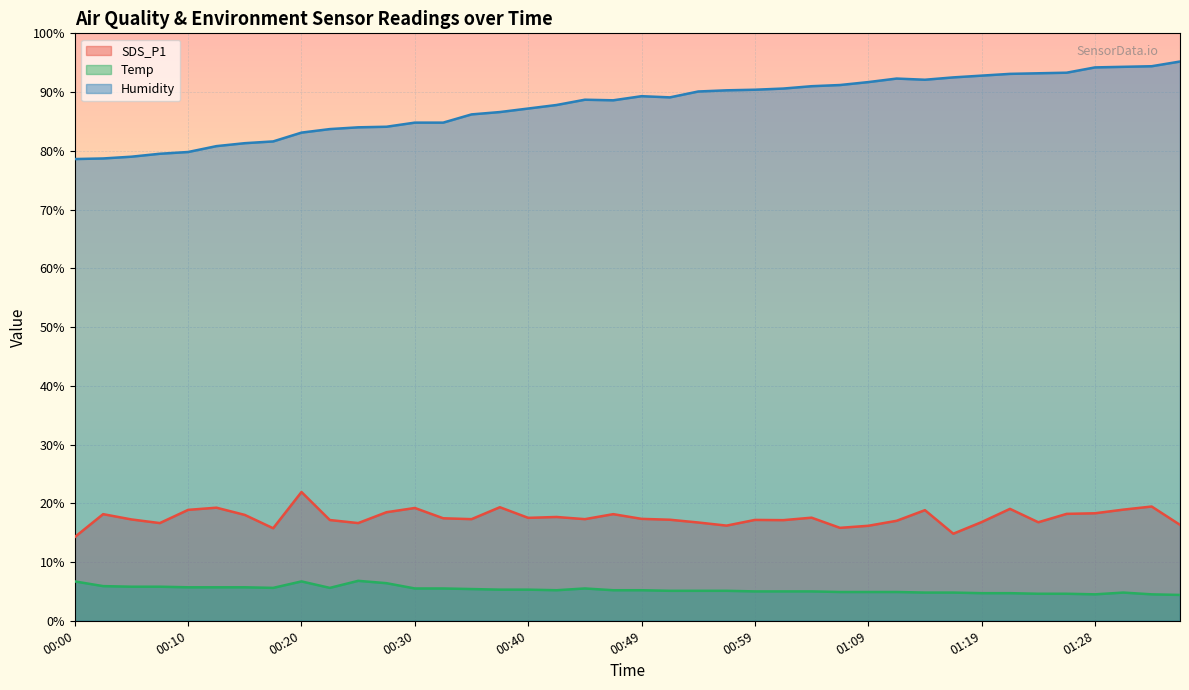

What is the sum of all SDS_P1 values?

702.1